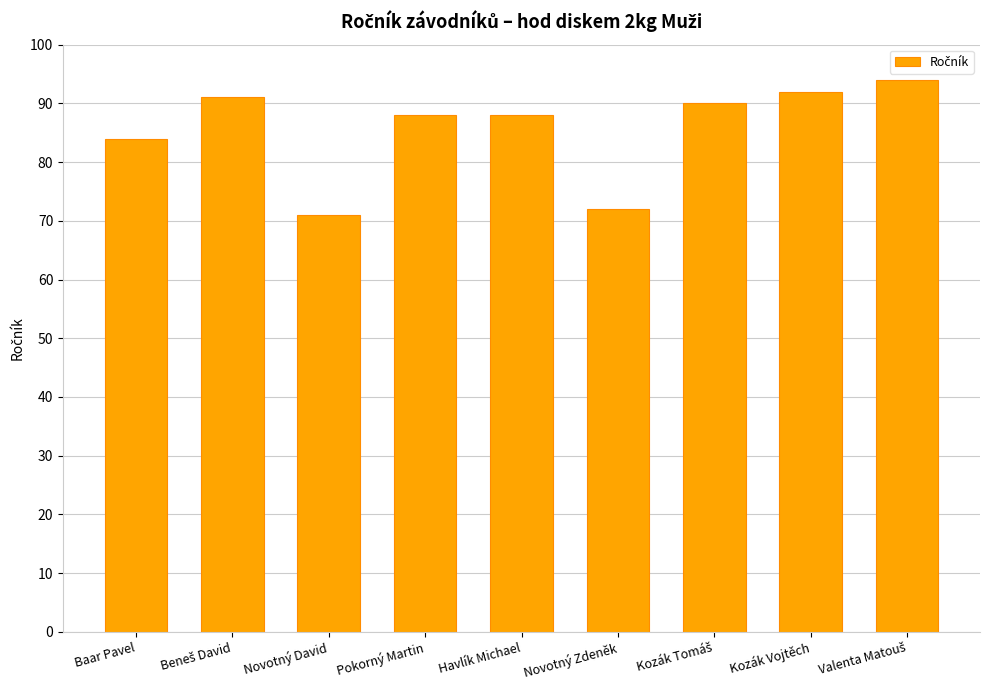

Count the number of categories in the chart.

9